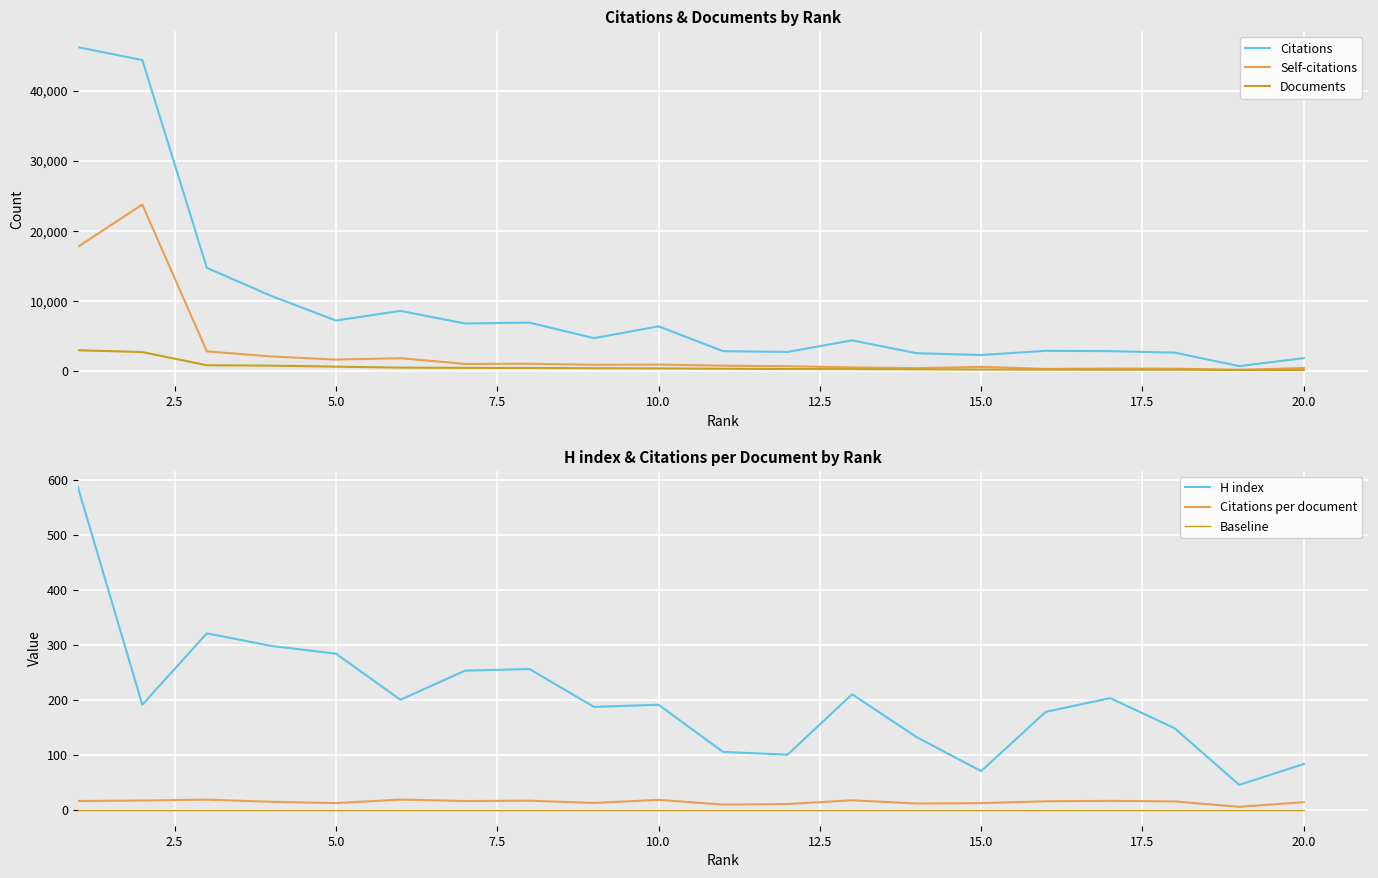

What is the maximum value for Citations?

46225